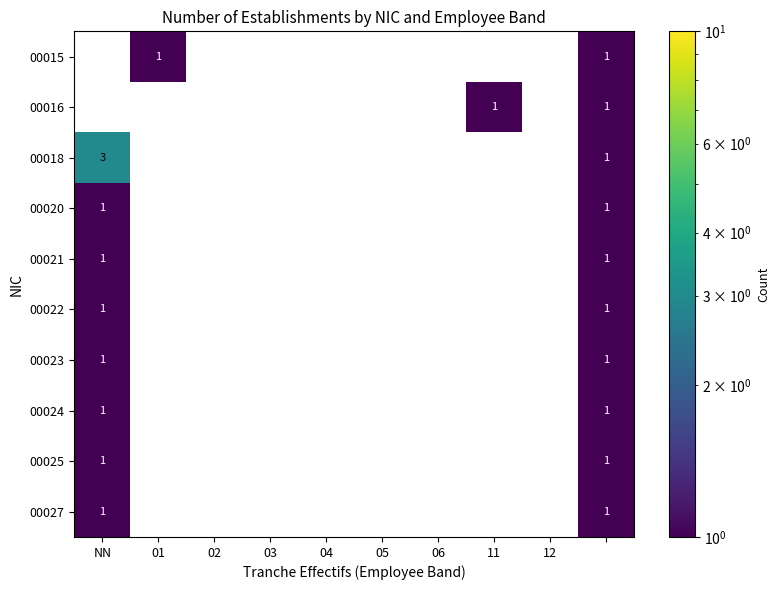

What is the maximum value for 00022?

1